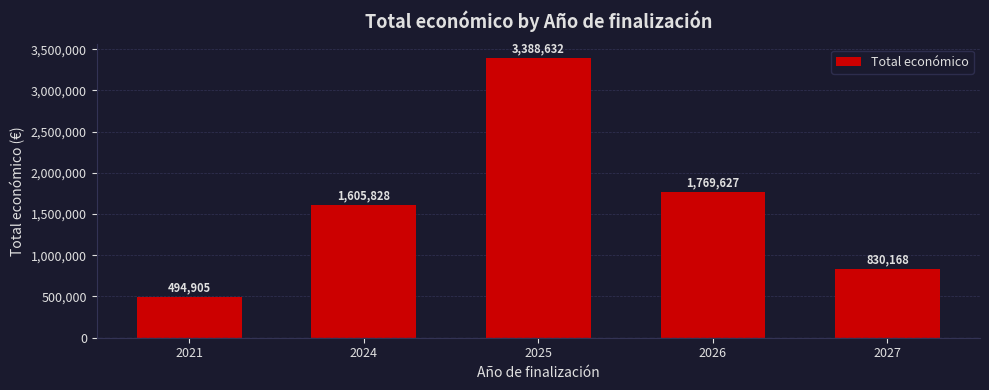

Reading left to right, list all the values displayed in this chart.

494905	1605828	3388632	1769627	830168